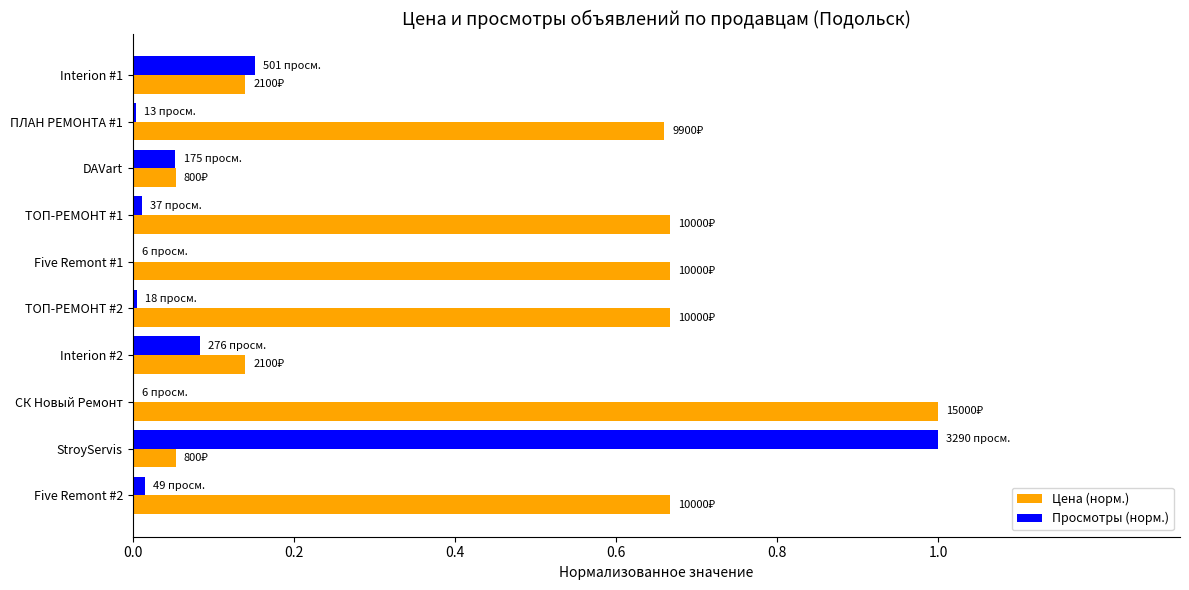

Count the number of categories in the chart.

10